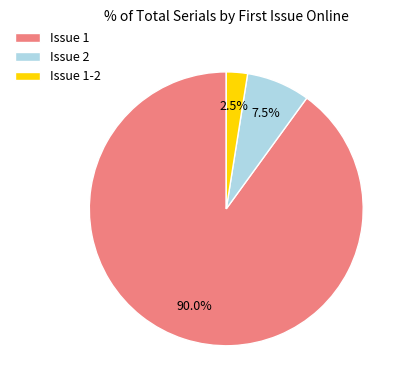

What percentage do Issue 1 and Issue 1-2 together represent?

92.5%